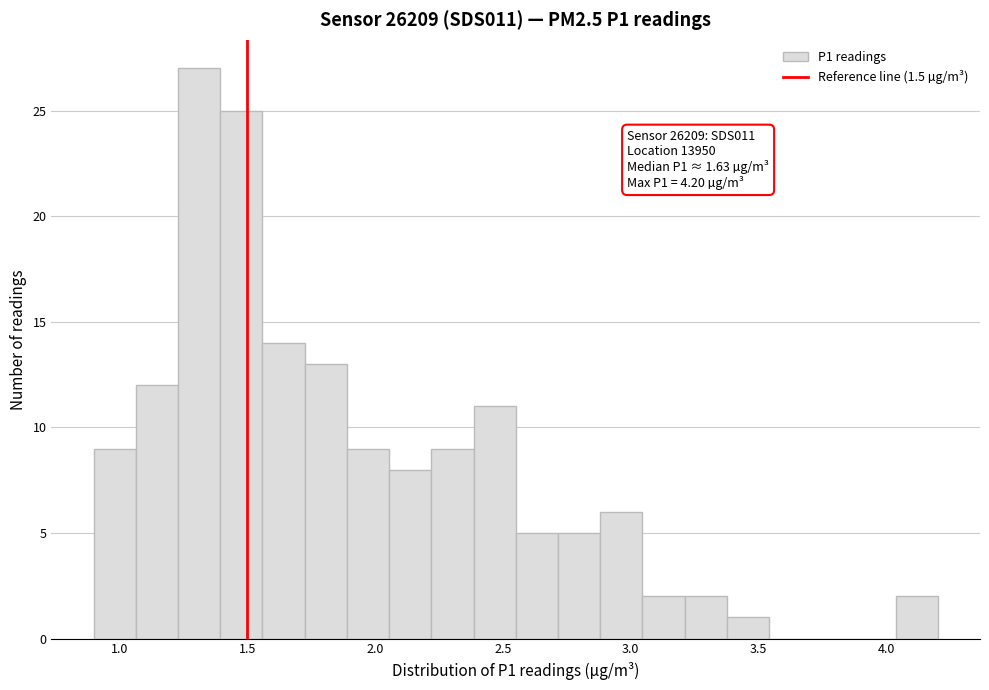

Read against the x-axis, roughly where is the centre of the tallest bar?

1.30